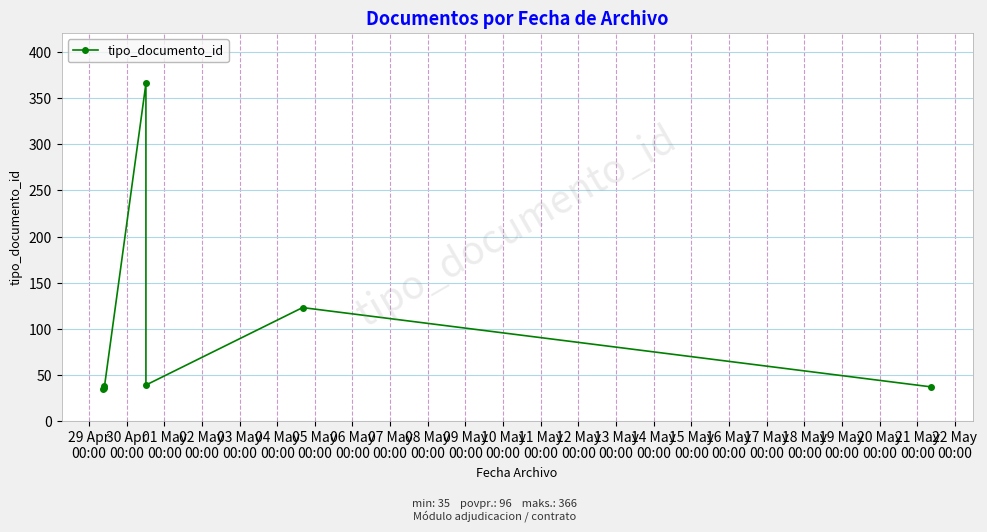

How many distinct data groups are displayed?

1